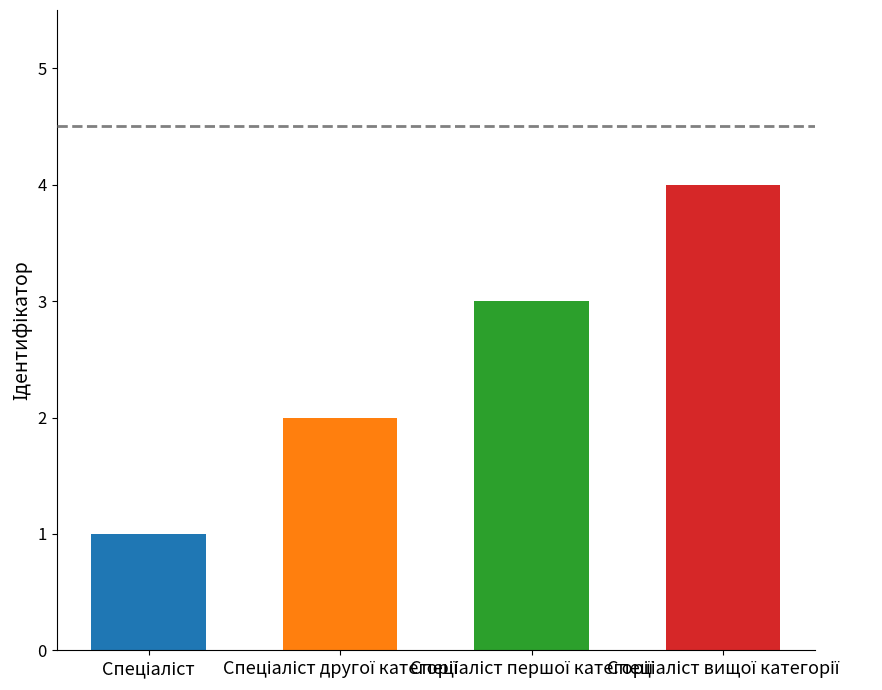

What is the ratio of the value at Спеціаліст to the value at Спеціаліст другої категорії?

0.5